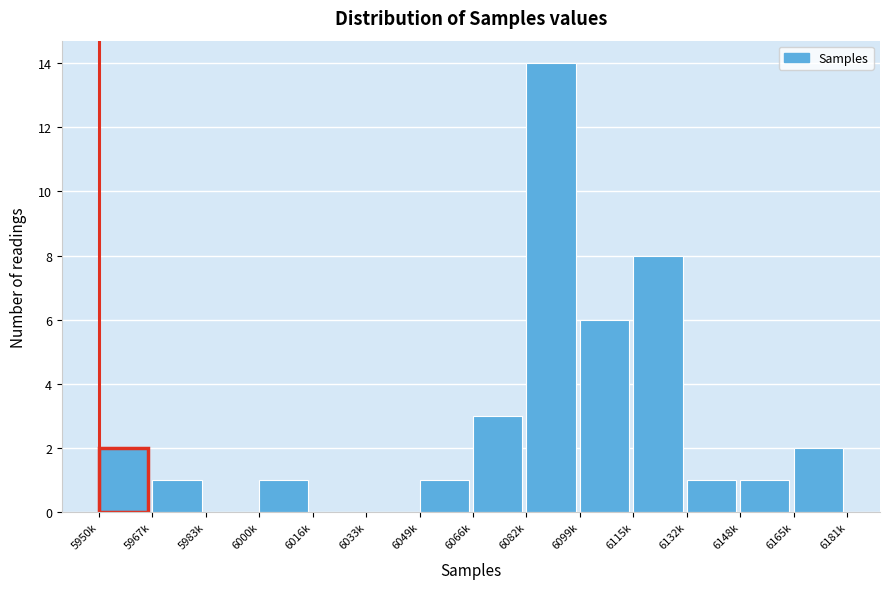

Reading left to right, extract all data points from this chart.

5950k=2	5967k=1	5983k=0	6000k=1	6016k=0	6033k=0	6049k=1	6066k=3	6082k=14	6099k=6	6115k=8	6132k=1	6148k=1	6165k=2